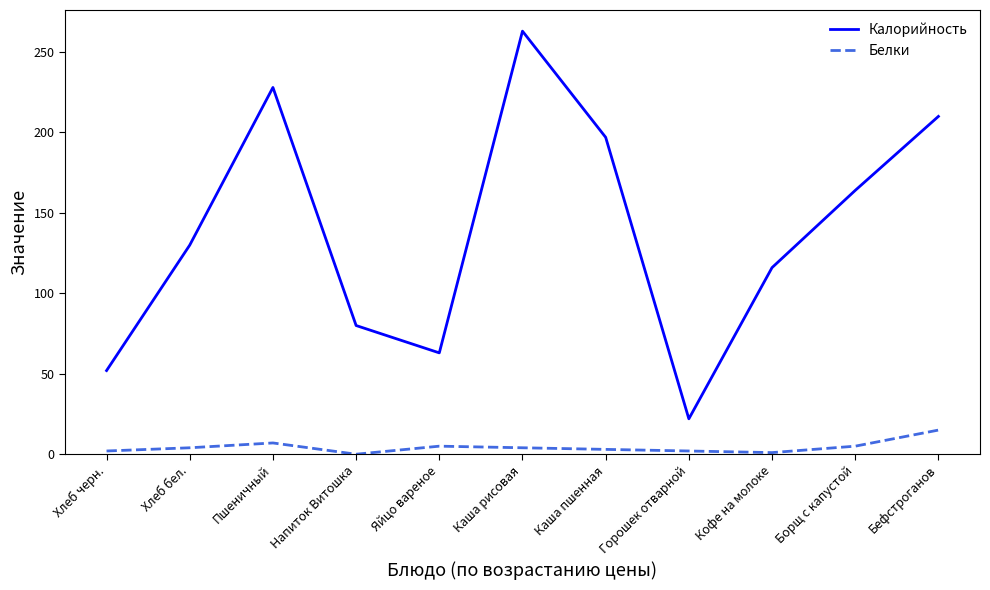

Which series has the largest total across all categories?

Калорийность